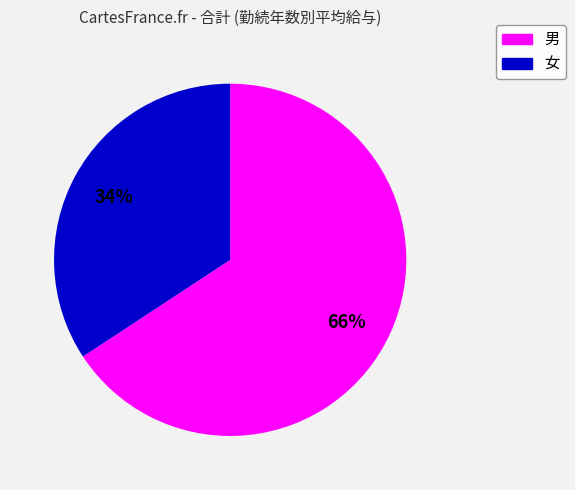

Combined, do 男 and 女 account for over 50%?

Yes